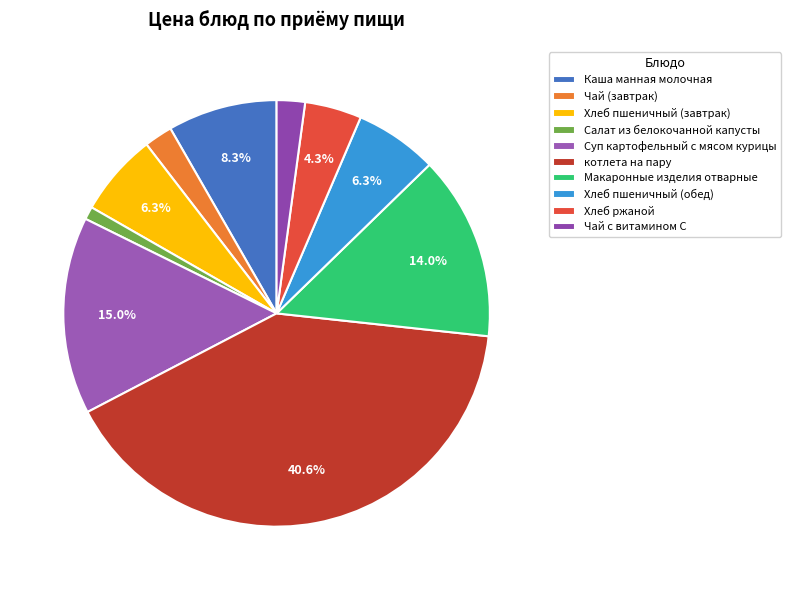

How many slices are in this pie chart?

10